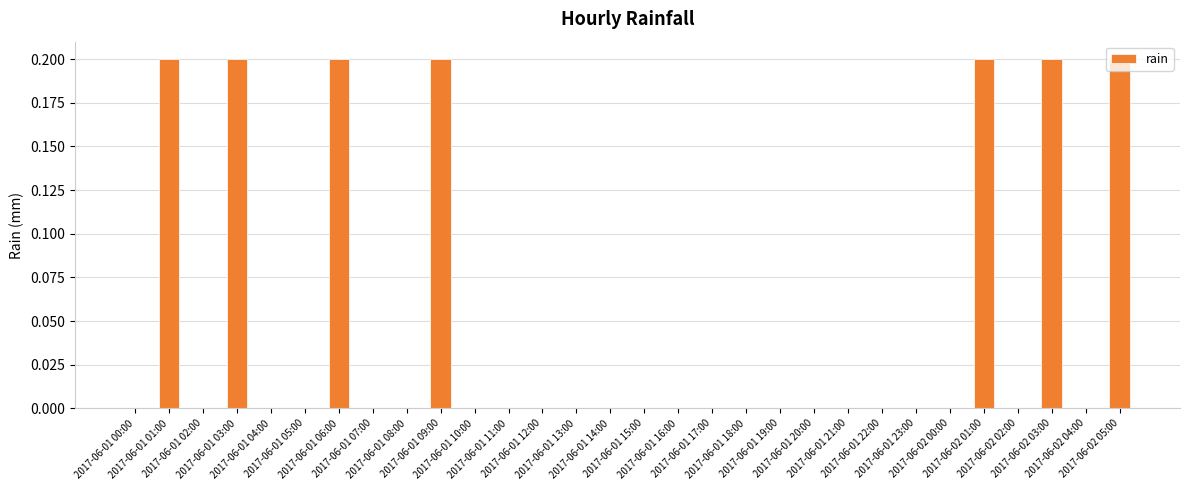

Are the bars grouped side by side (vs. stacked)?

No